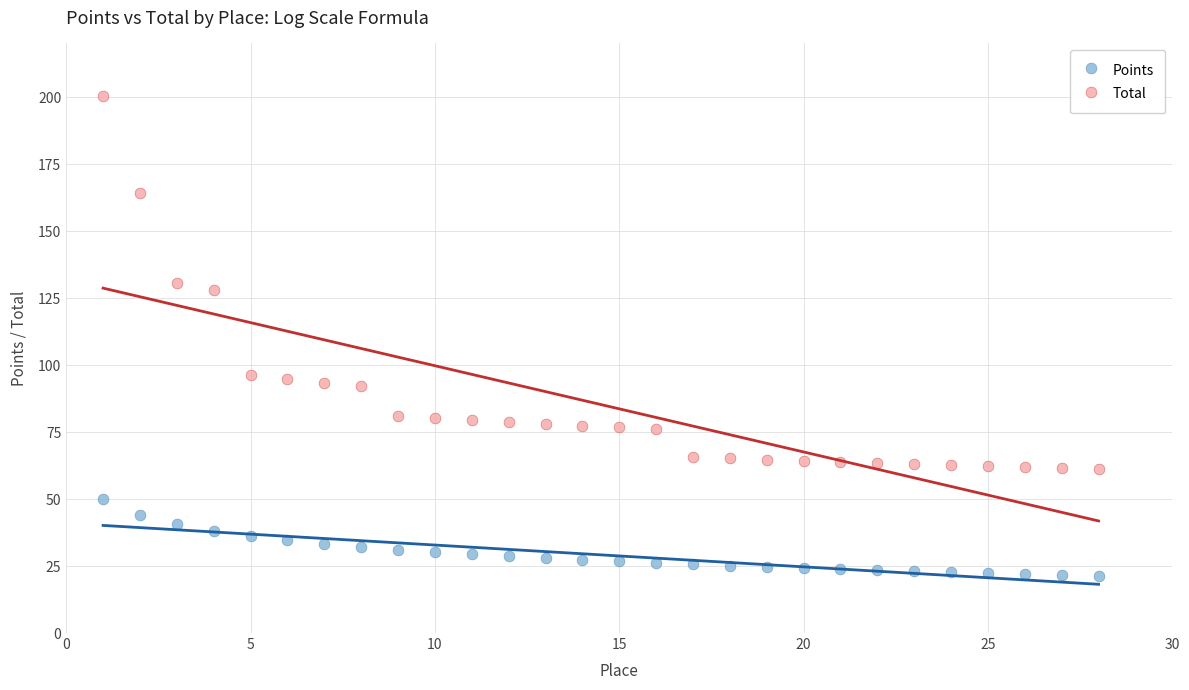

Which series reaches the minimum Y coordinate?

Points